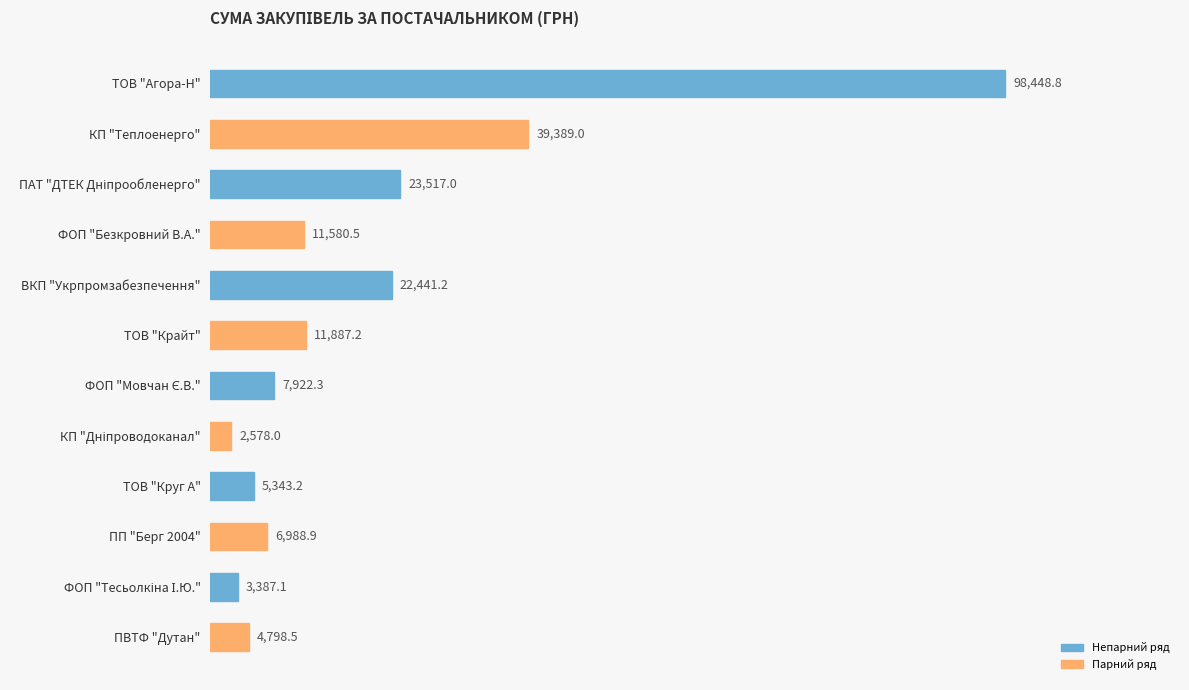

What is the label of the 9th bar from the top?

ТОВ "Круг А"